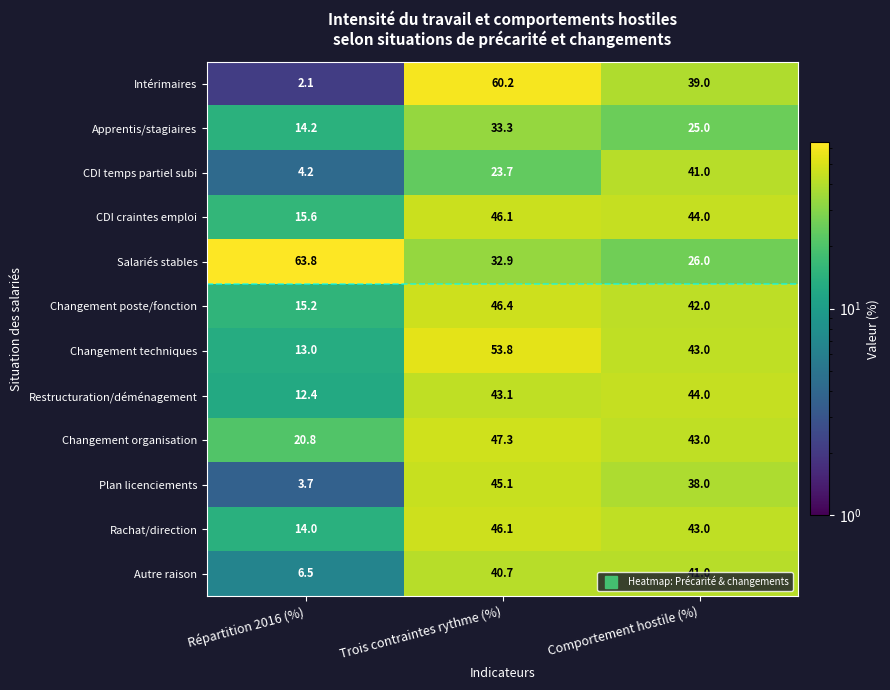

How many distinct data groups are displayed?

12